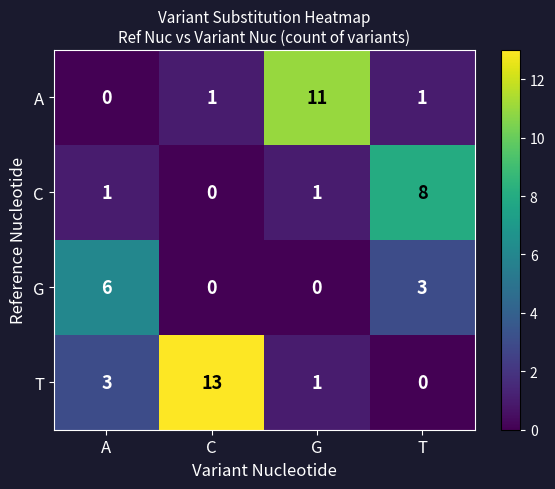

Reading left to right, list all the values displayed in this chart.

A: 0	1	11	1
C: 1	0	1	8
G: 6	0	0	3
T: 3	13	1	0